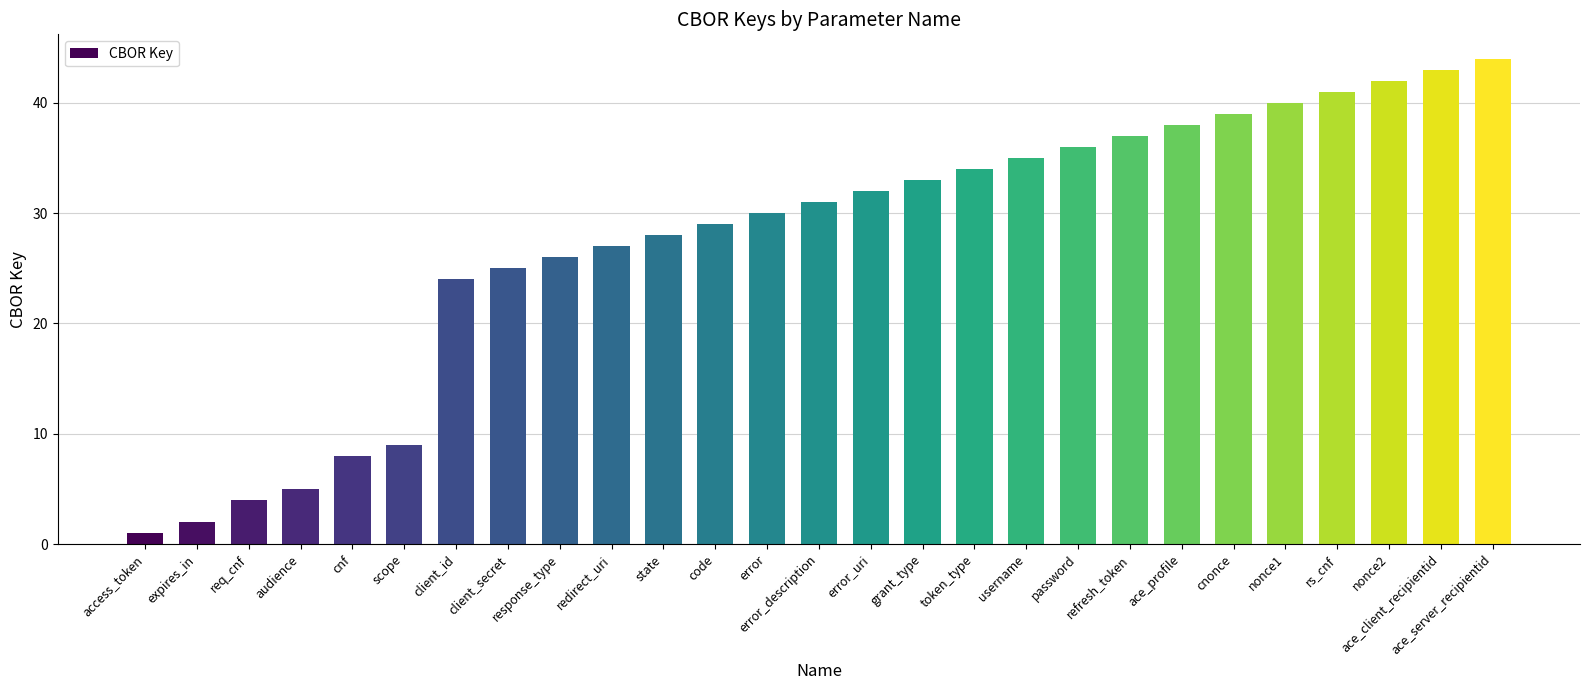

List the labels in order of value, smallest first.

access_token, expires_in, req_cnf, audience, cnf, scope, client_id, client_secret, response_type, redirect_uri, state, code, error, error_description, error_uri, grant_type, token_type, username, password, refresh_token, ace_profile, cnonce, nonce1, rs_cnf, nonce2, ace_client_recipientid, ace_server_recipientid